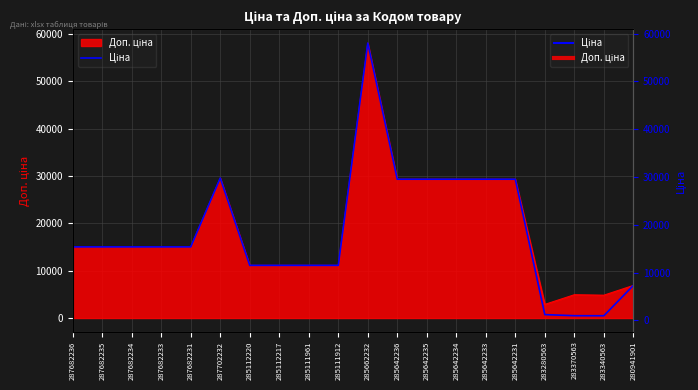

What is the sum of the values at 287682234 and 285111912?

26132.8